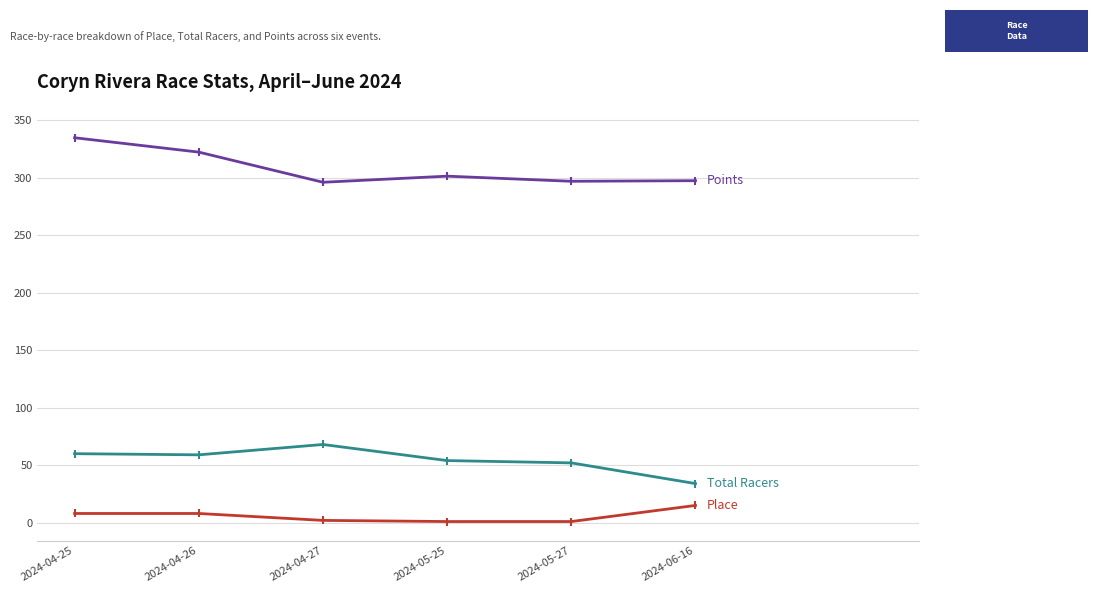

At which category does the chart reach its peak across all series?

2024-04-25